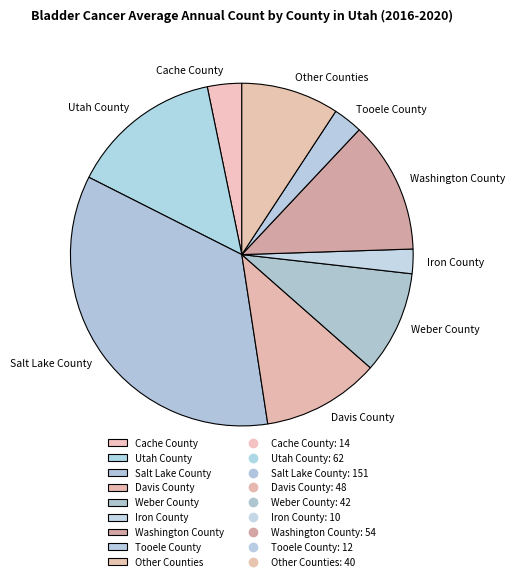

Is the sum of Washington County and Utah County greater than half?

No